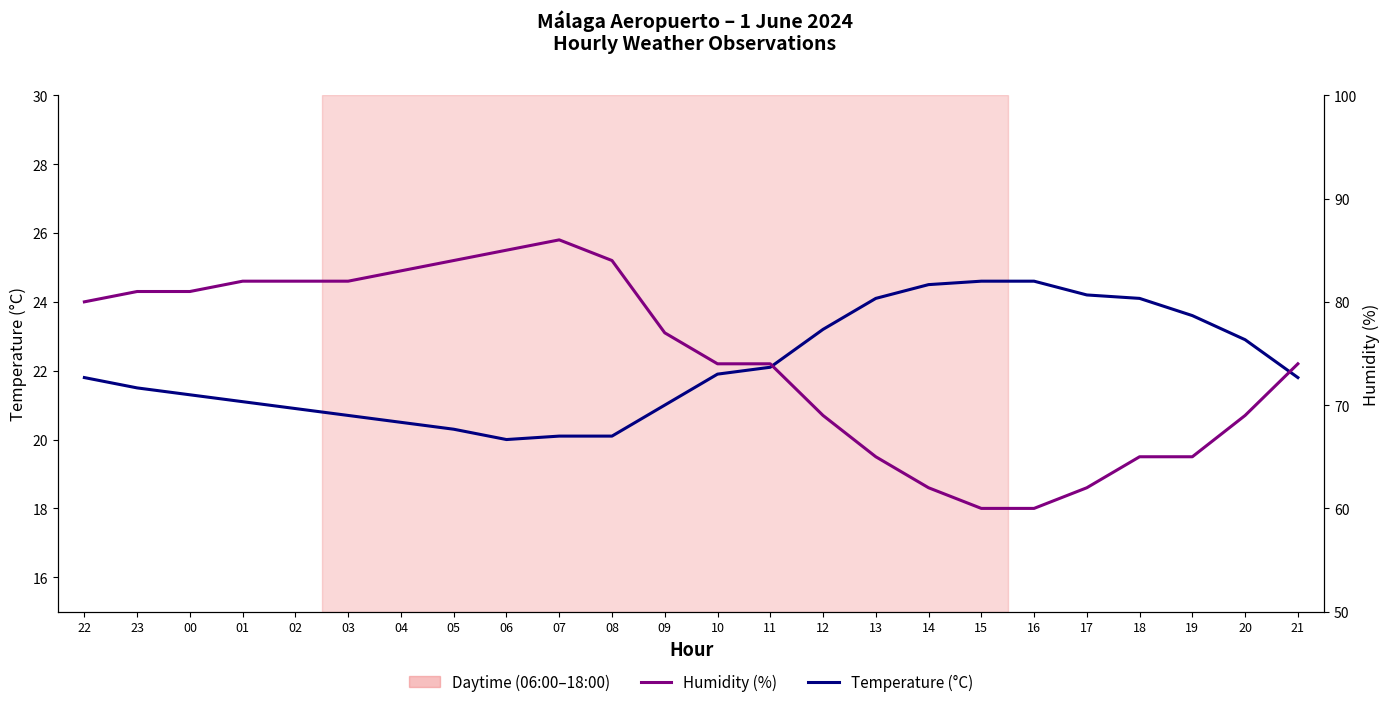

At 03, list the series in order from largest to smallest.

Humidity (%), Temperature (°C)